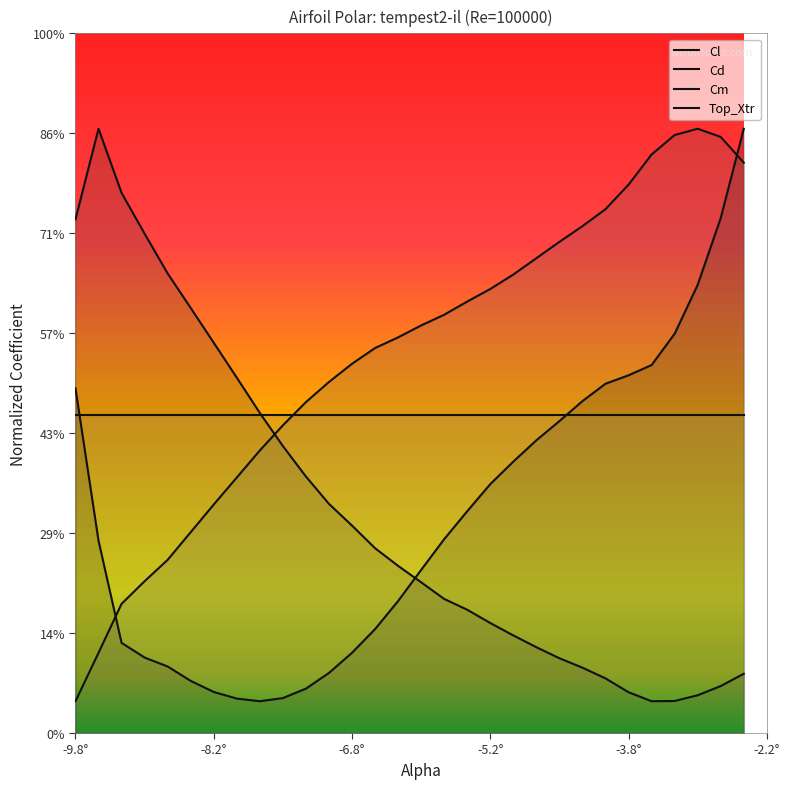

True or false: Cm has more than 2 points higher than both neighbors.

False